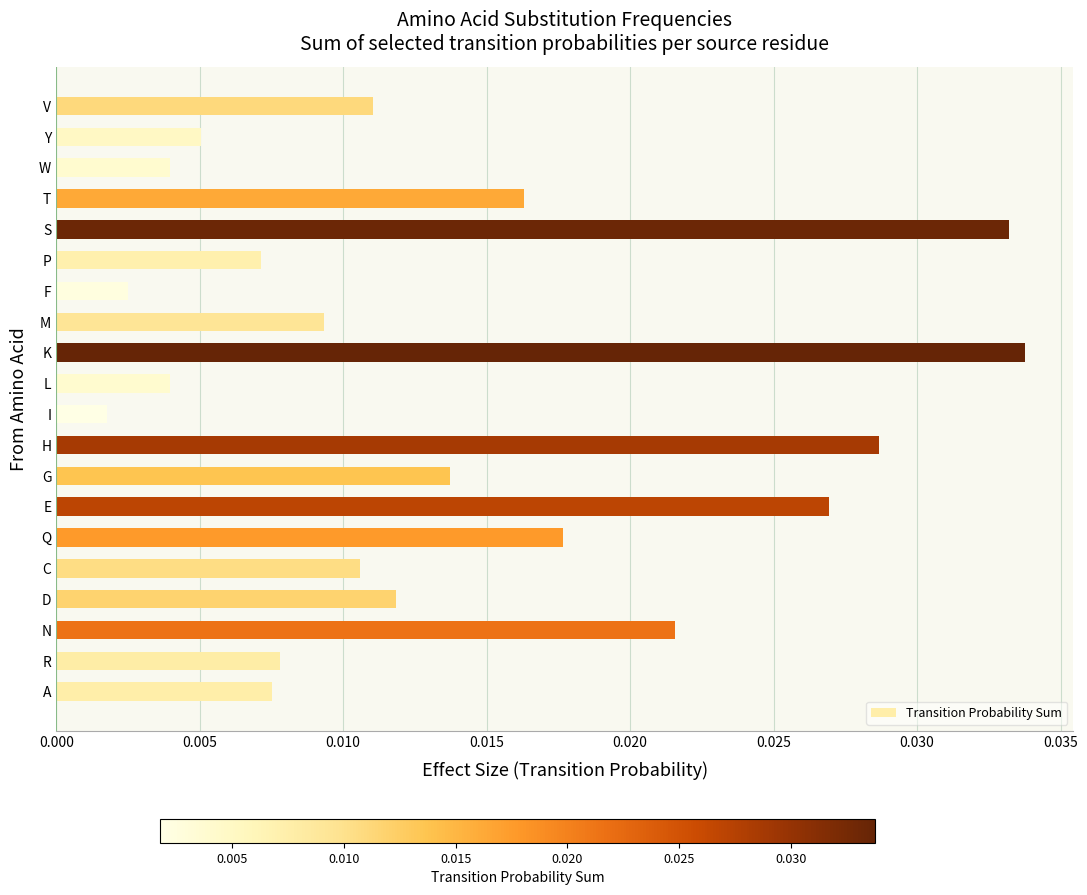

Which has a higher value, L or T?

T